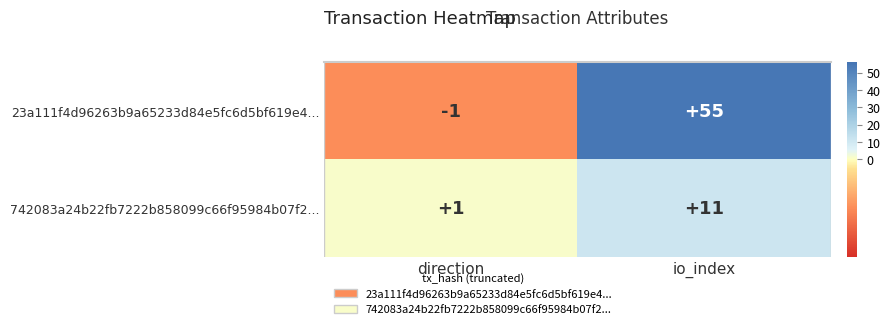

True or false: 23a111f4d96263b9a65233d84e5fc6d5bf619e4... has a value of -2 at direction.

False